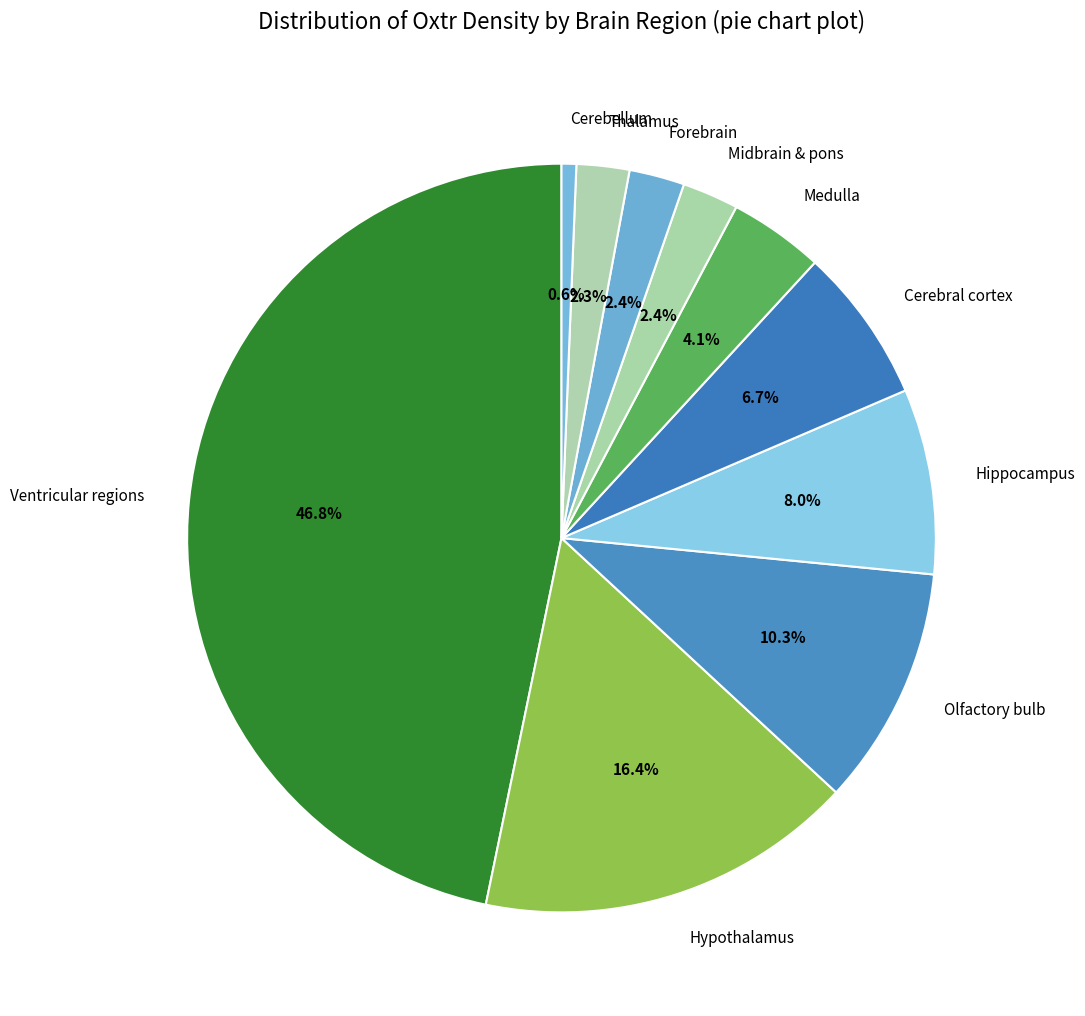

Approximately how many times larger is the value at Hypothalamus compared to Medulla?

4.0